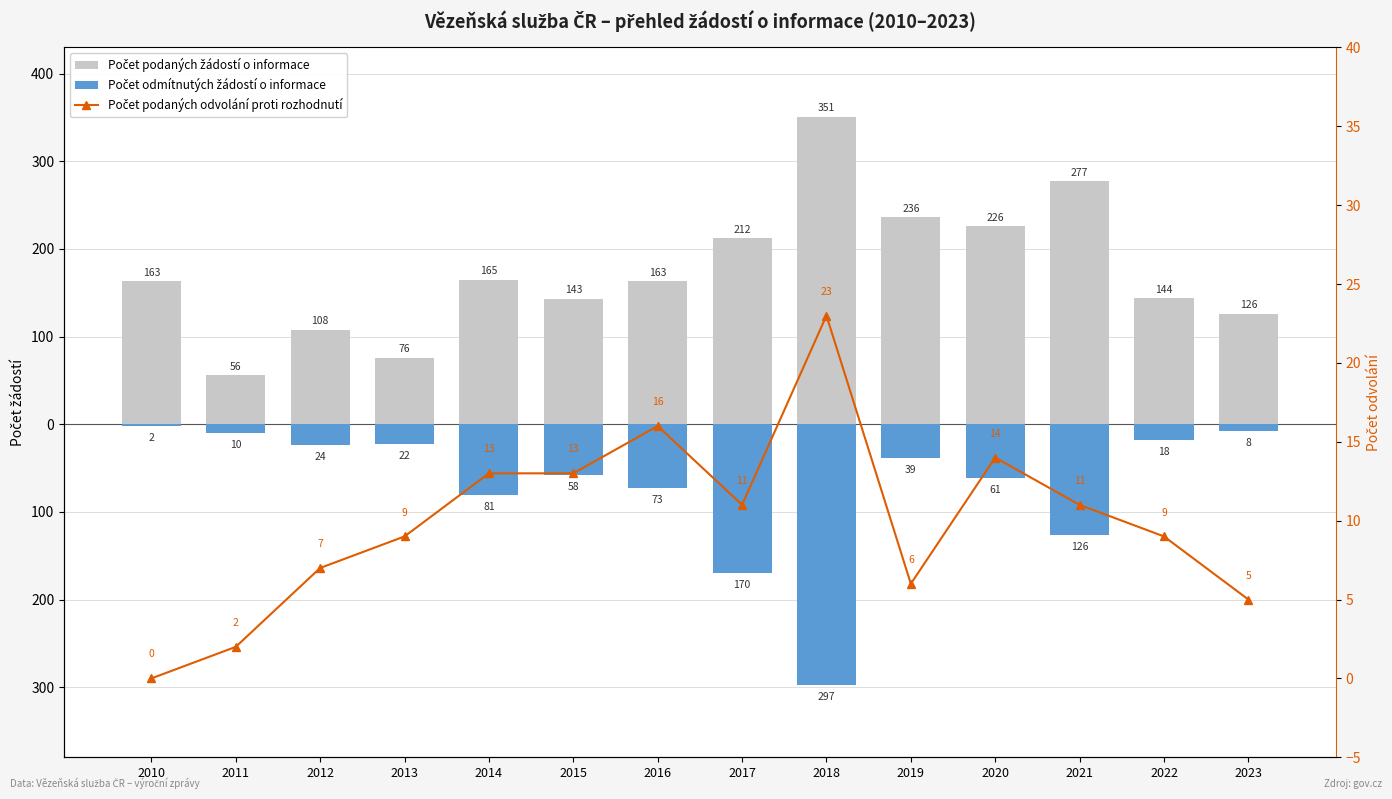

Count the number of data series in this chart.

3